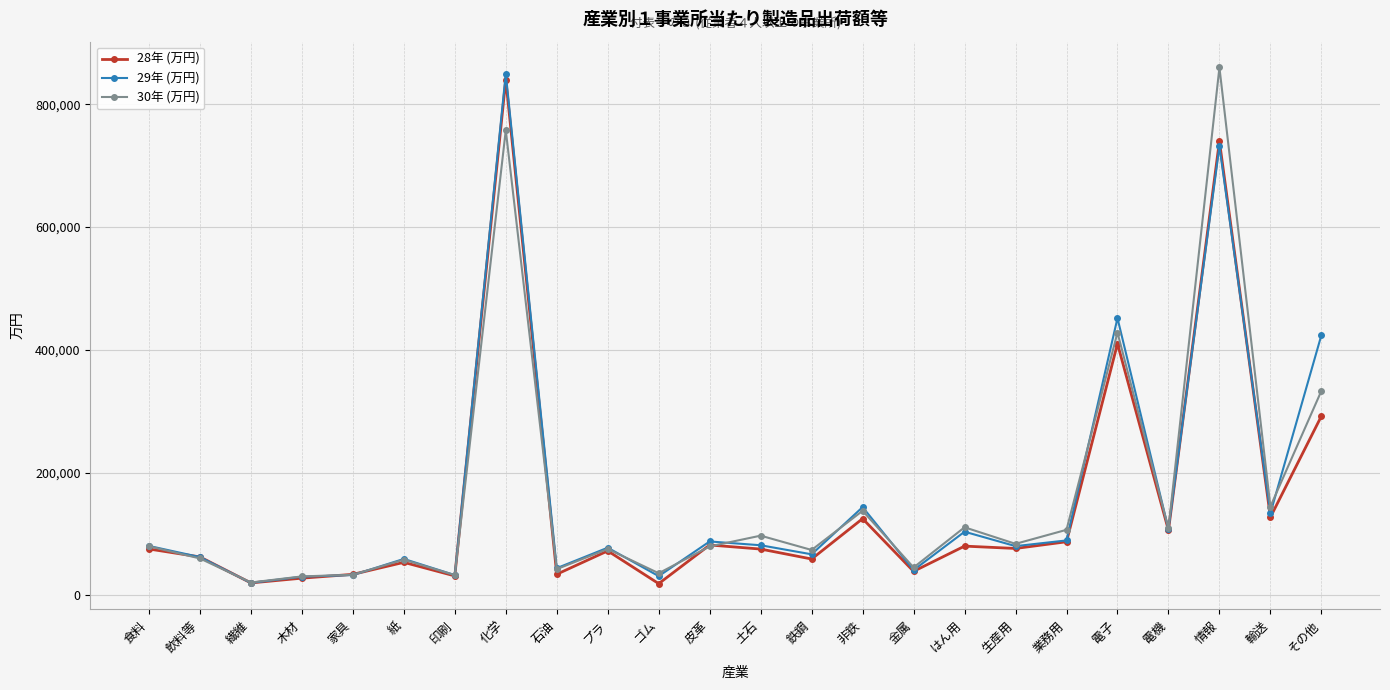

Where is the first local minimum for 28年 (万円)?

繊維